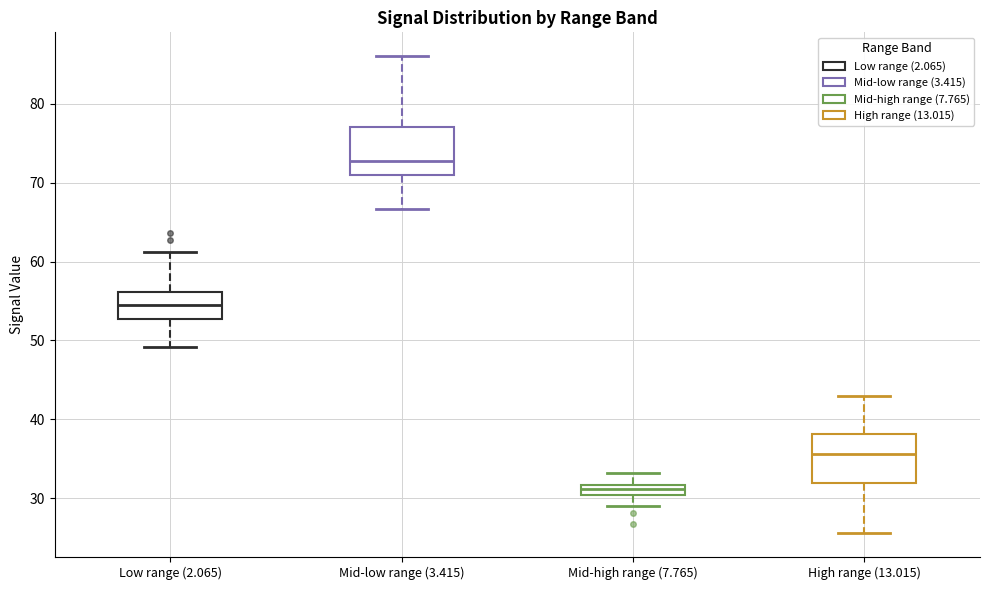

Where is the upper edge of the box for Mid-high range (7.765) on the y-axis? The values are not printed on the chart, so give them approximately, as read against the axis.

32